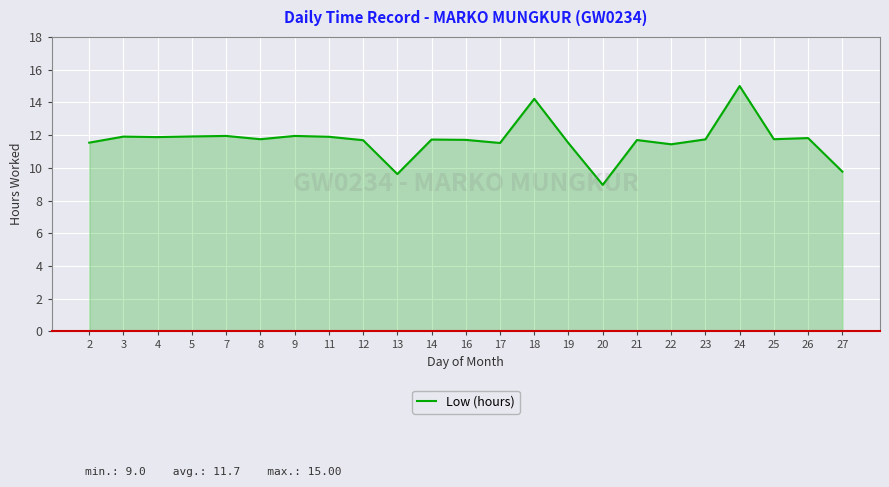

What is the greatest value displayed?

15.0